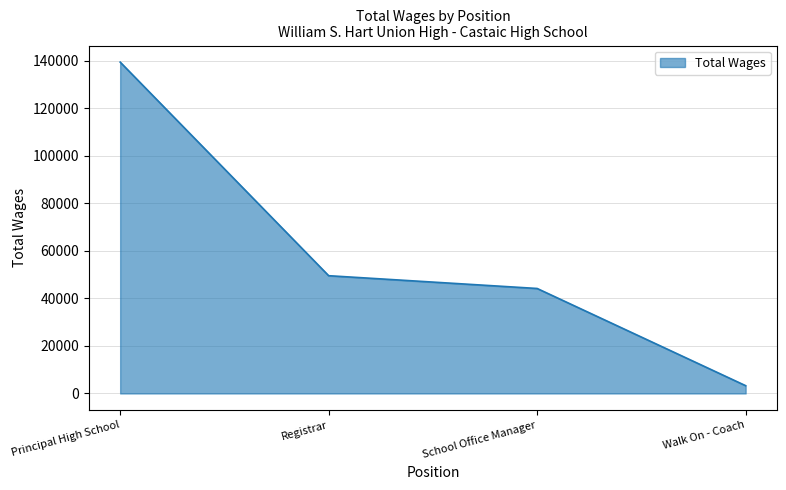

Reading left to right, transcribe all the data shown in this chart.

139509	49572	44193	3271